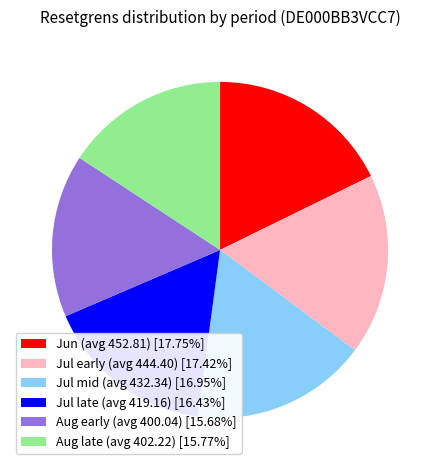

What is the ratio of the value at Aug late (avg 402.22) [15.77%] to the value at Jun (avg 452.81) [17.75%]?

0.9